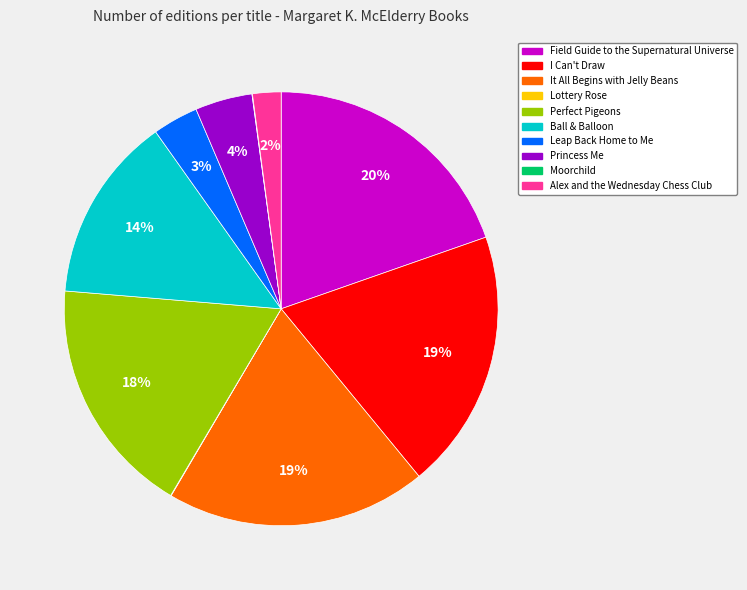

Does Field Guide to the Supernatural Universe account for over 50% of the chart?

No